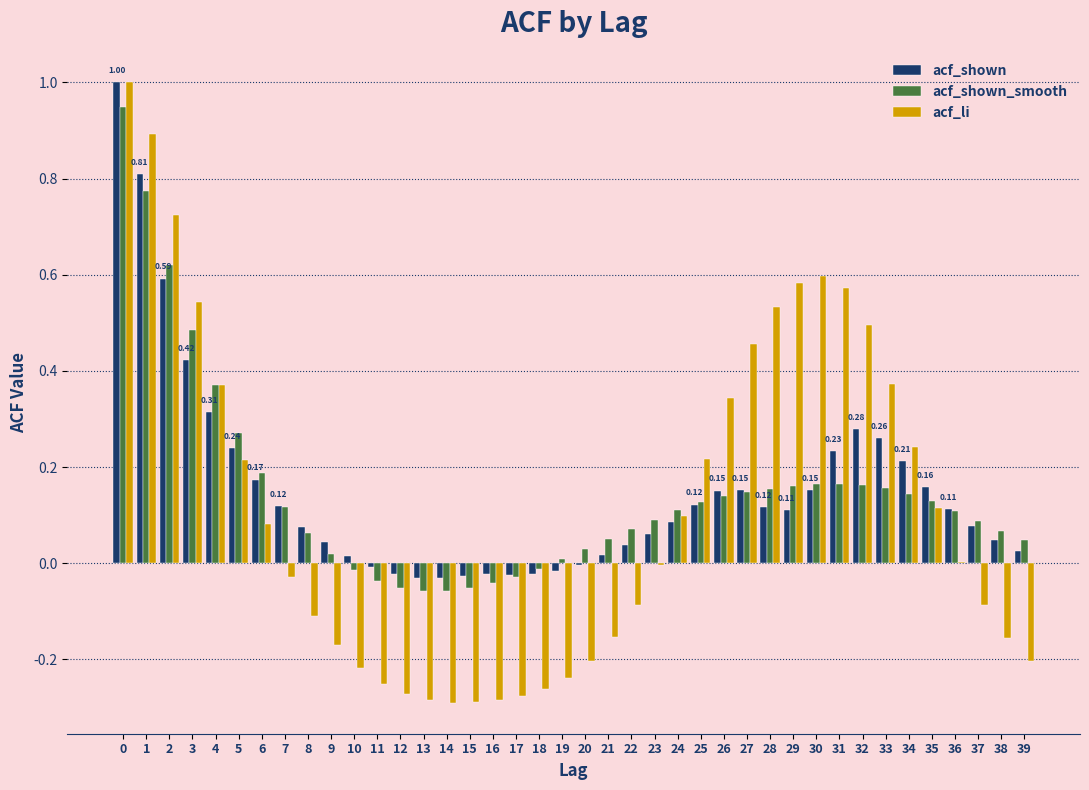

What is the sum of all acf_shown_smooth values?

5.8